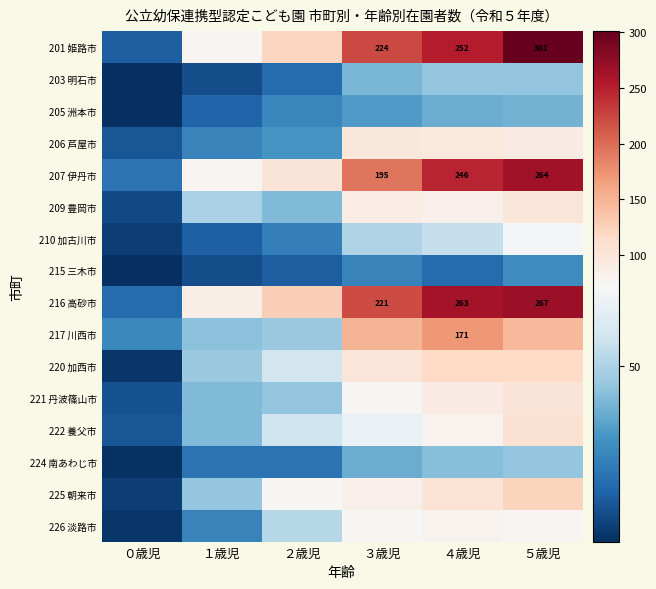

Rank the categories by 220 加西市 value from lowest to highest.

０歳児, １歳児, ２歳児, ３歳児, ４歳児, ５歳児